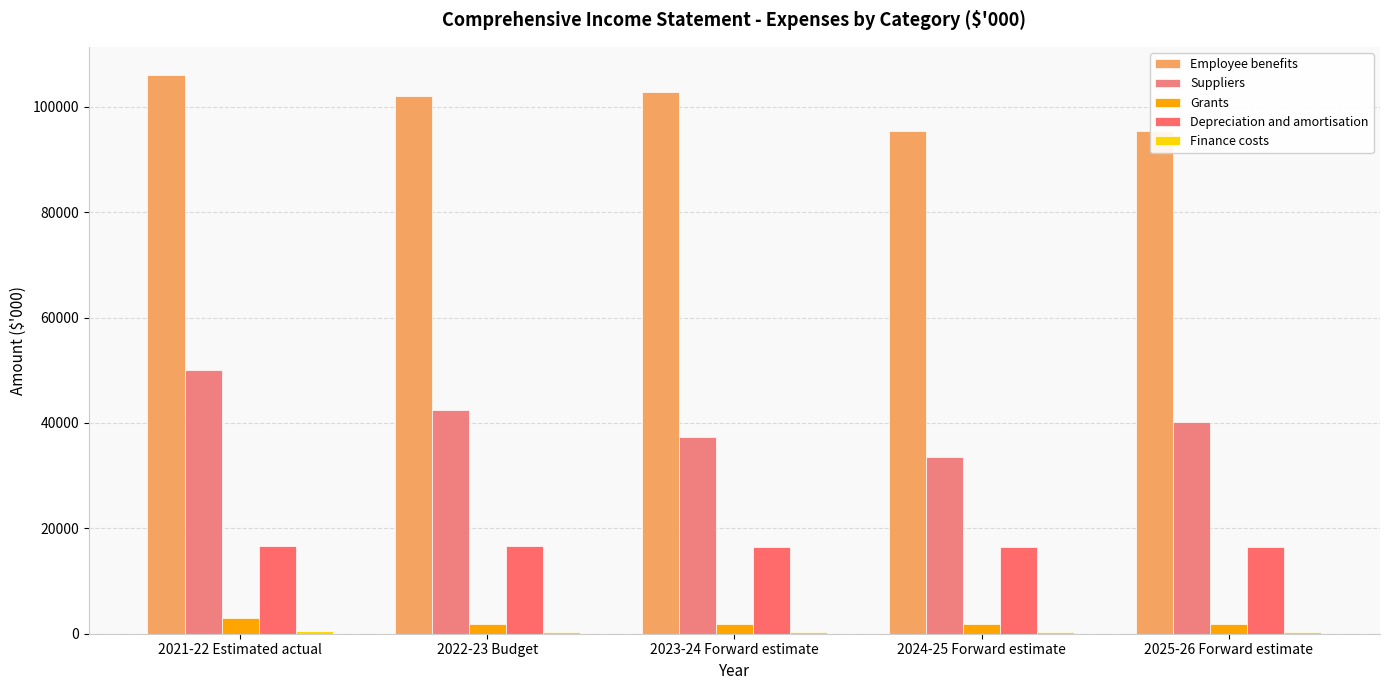

How many categories are shown in the chart?

5